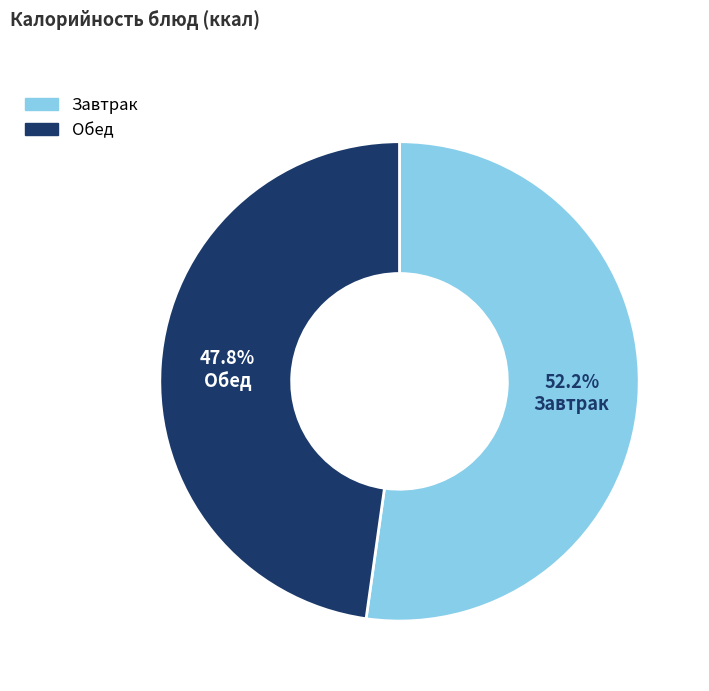

Does Обед account for over 50% of the chart?

No